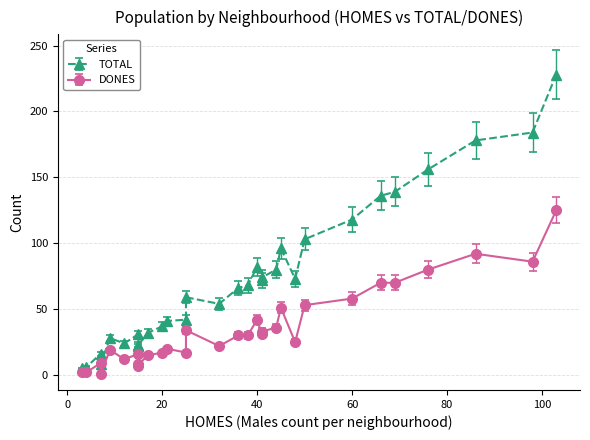

How many data points in TOTAL are less than 66?

15